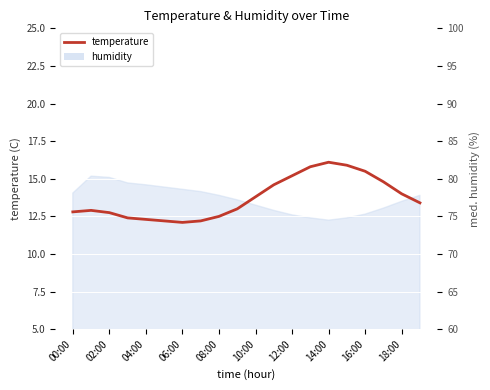

Is it true that the value at 11 is 24.1?

False